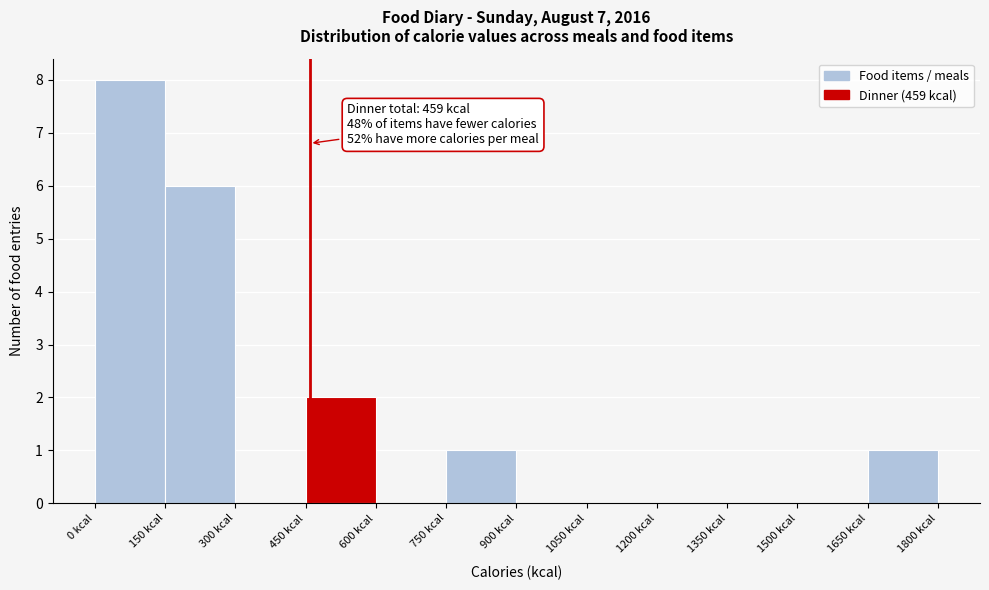

Over which range of the x-axis is the bar tallest?

0 to 150